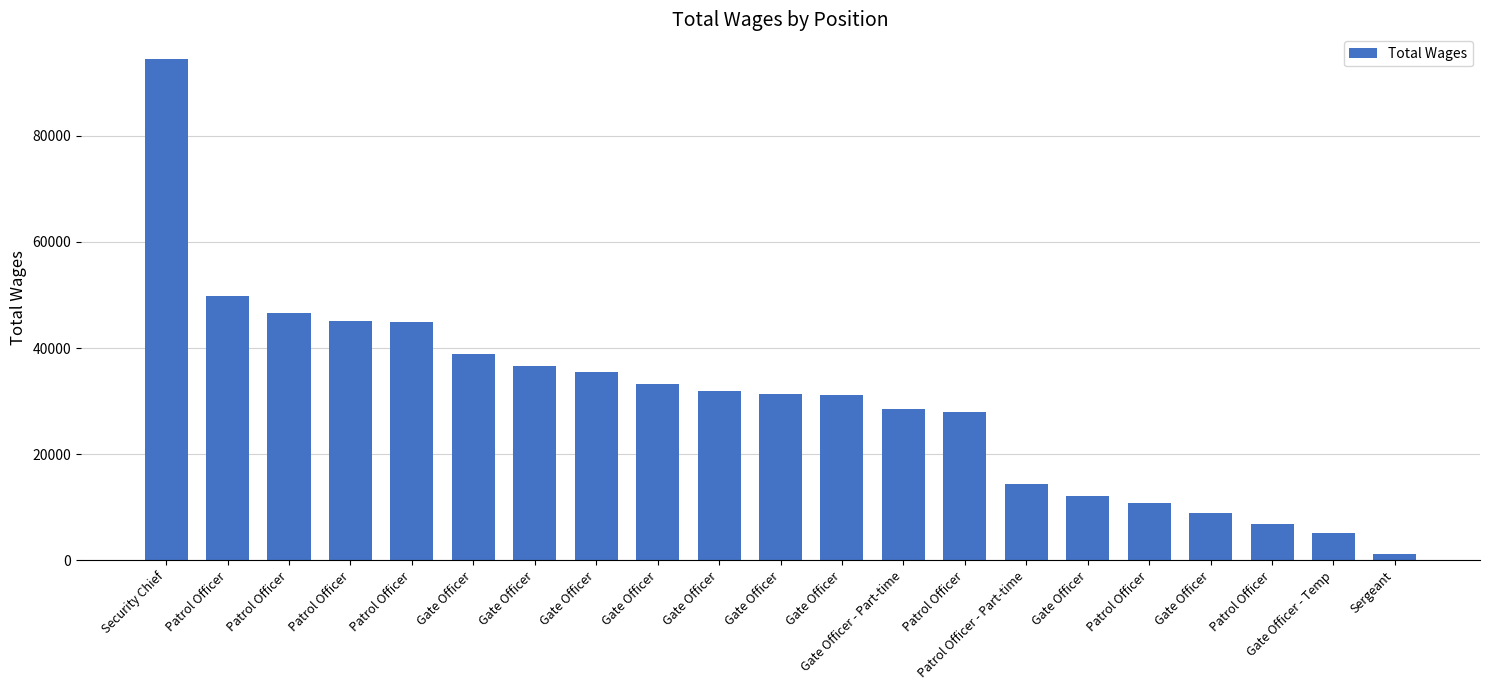

How many bars are there in total?

21